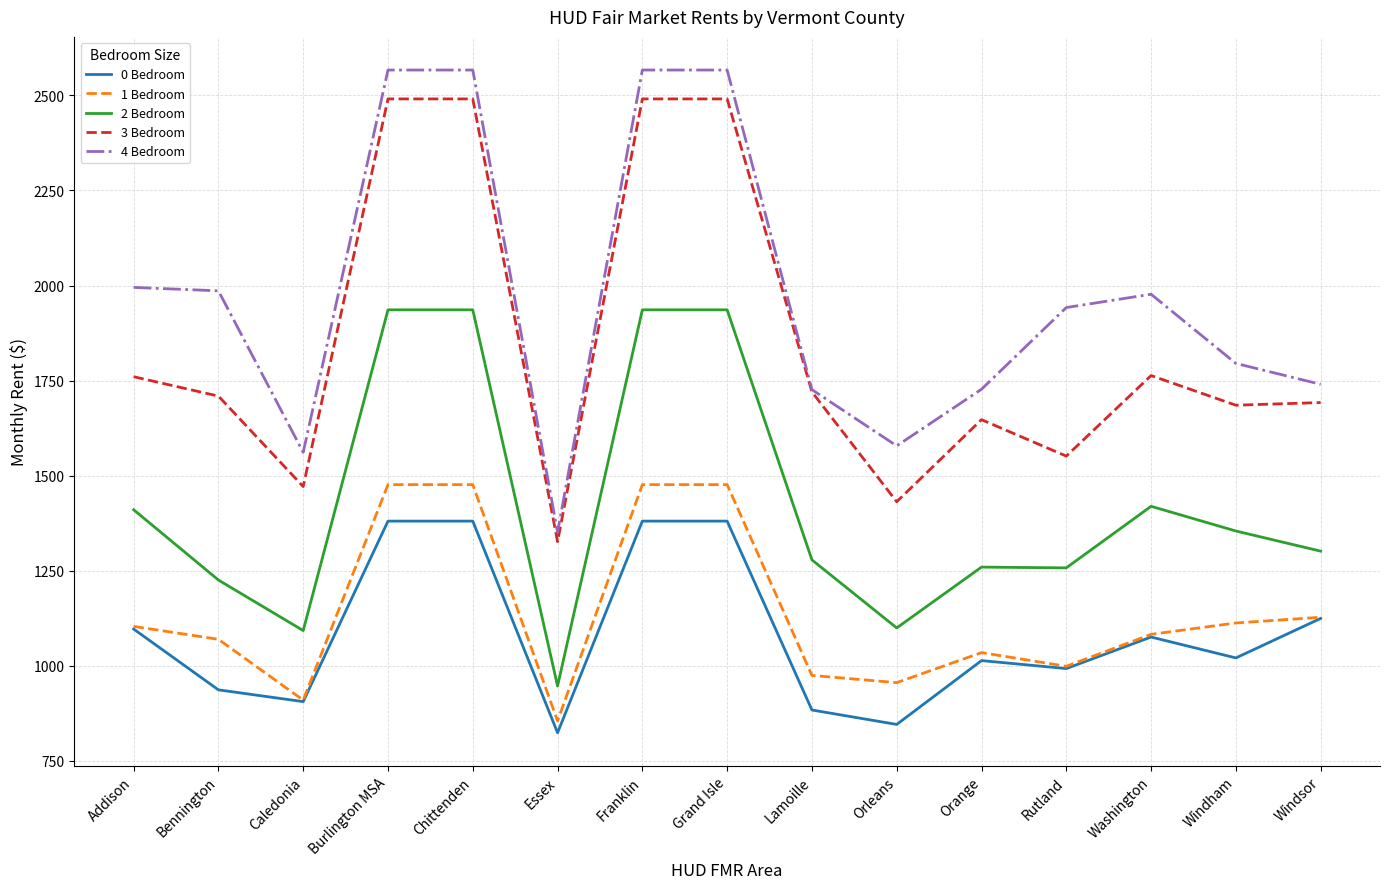

What is the difference between the 1 Bedroom values at Rutland and Lamoille?

24